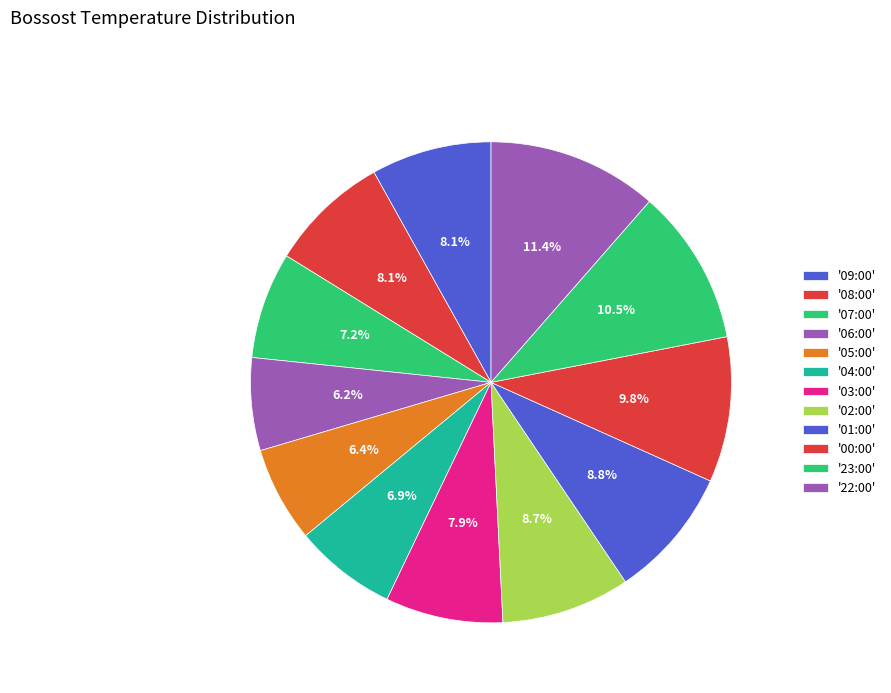

Is there a majority slice in this chart?

No